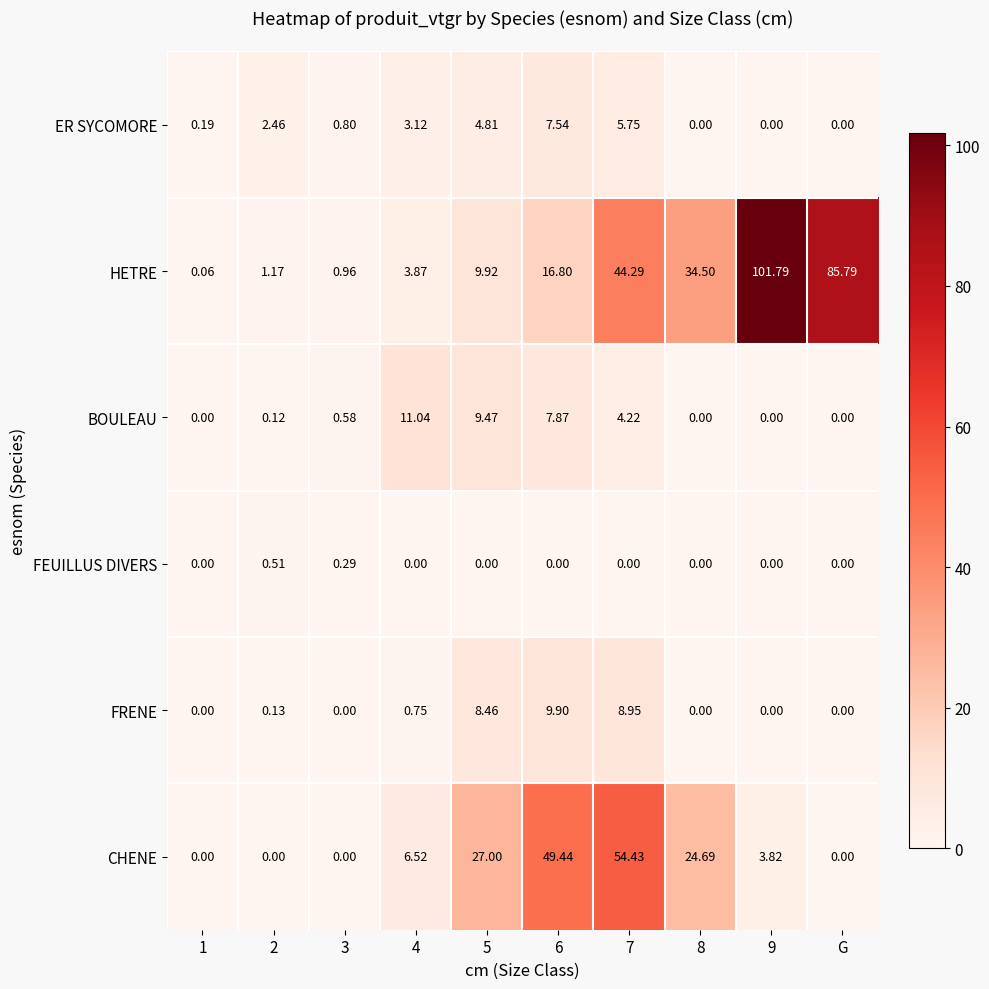

Which series has the widest spread of values?

HETRE